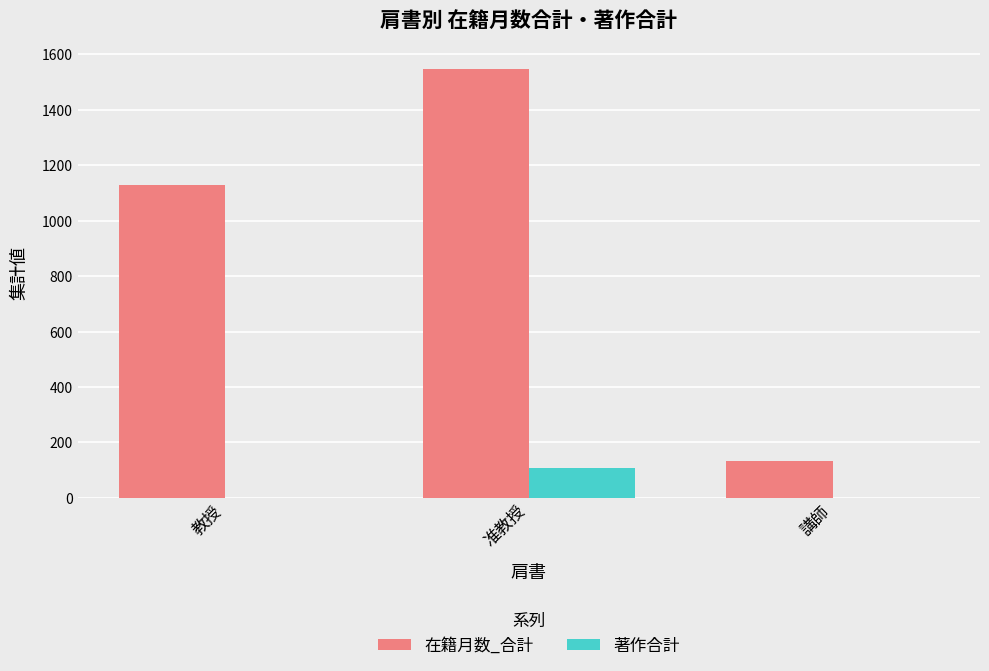

Count the number of categories in the chart.

3